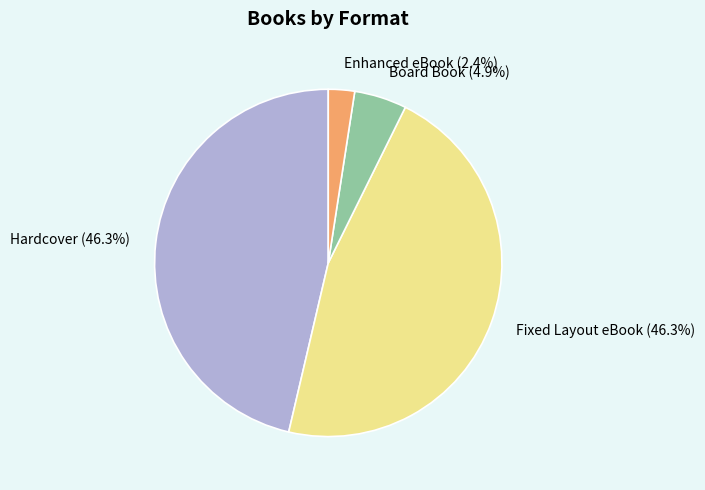

Combined, what portion of the pie is Board Book and Enhanced eBook?

7.3%